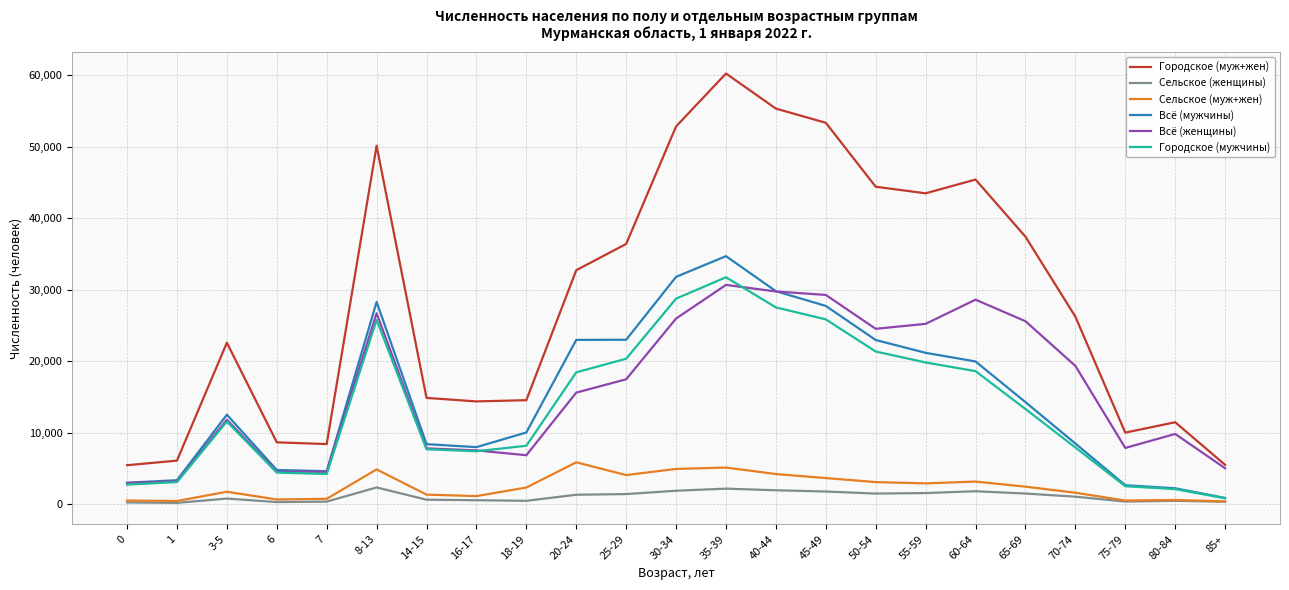

True or false: Городское (мужчины) and Городское (муж+жен) cross at least once.

False